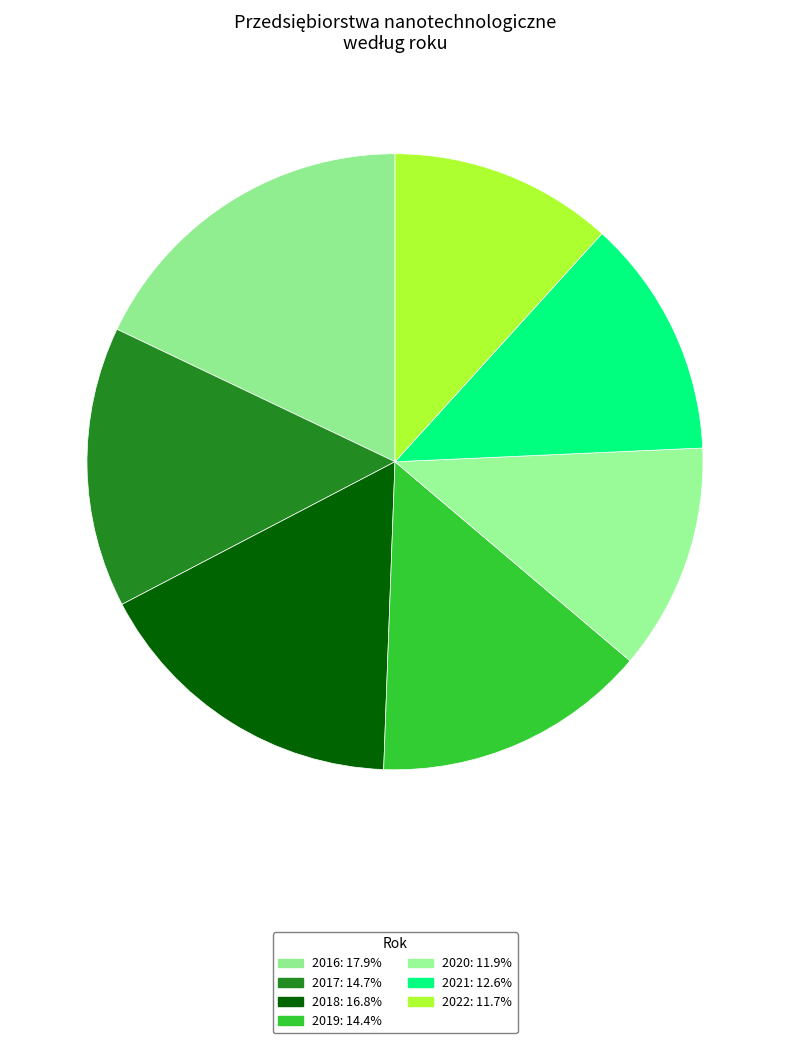

Count the number of slices in the pie.

7